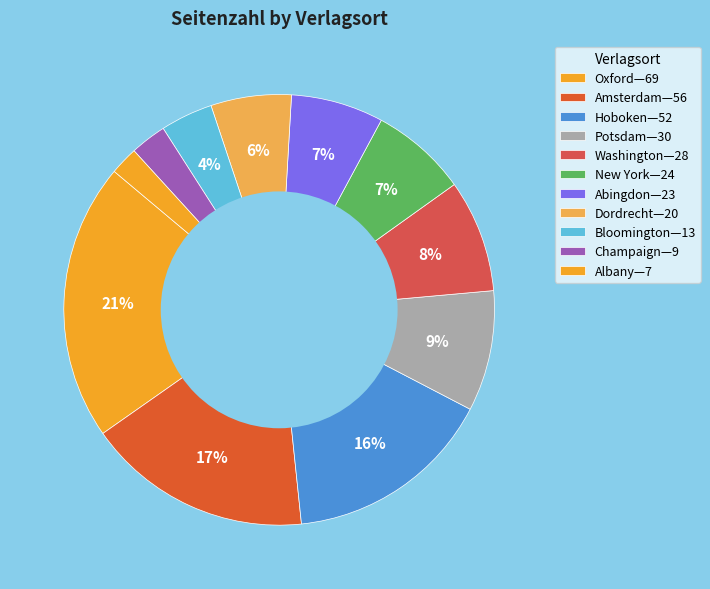

How many slices are in this pie chart?

11